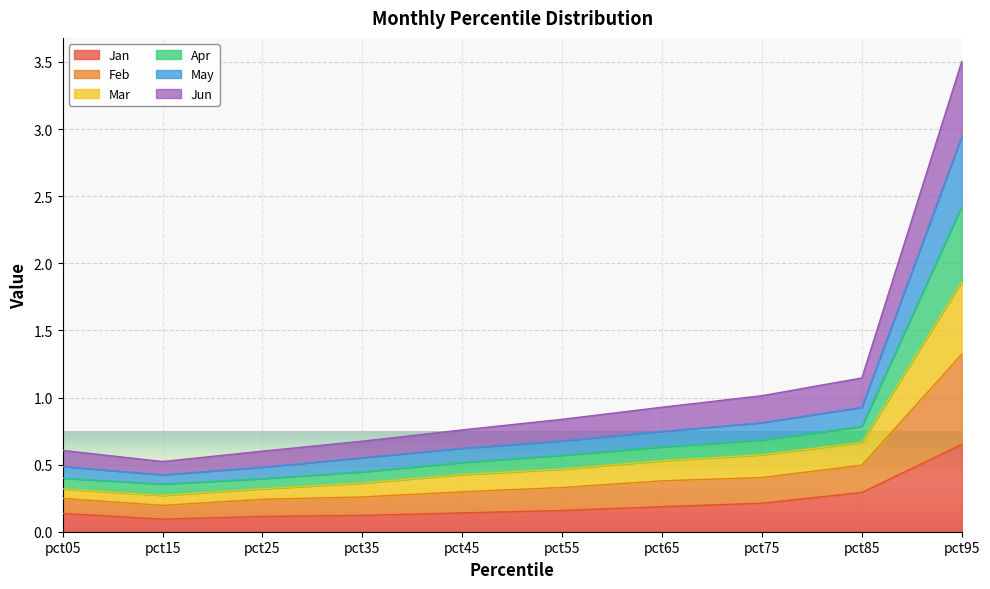

True or false: Jan has a value of 0.1 at pct35.

True